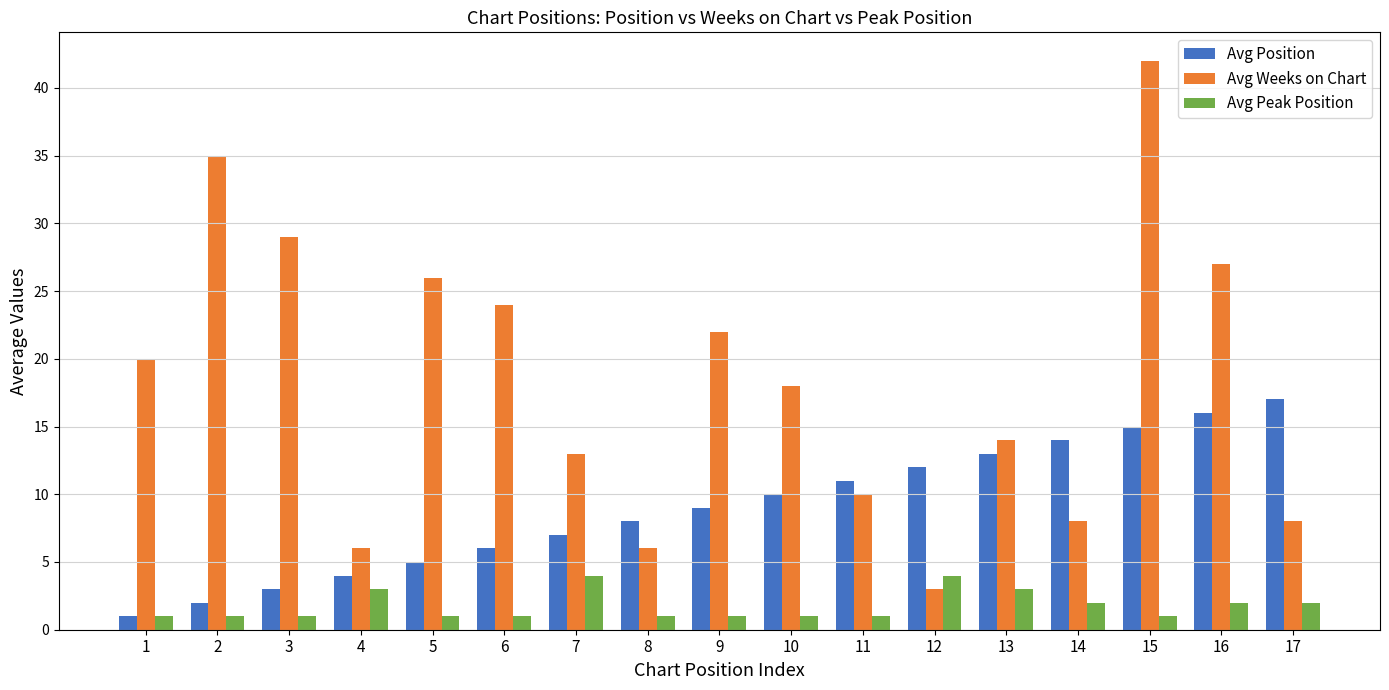

Count the Avg Peak Position values in the range 1 to 2.

13